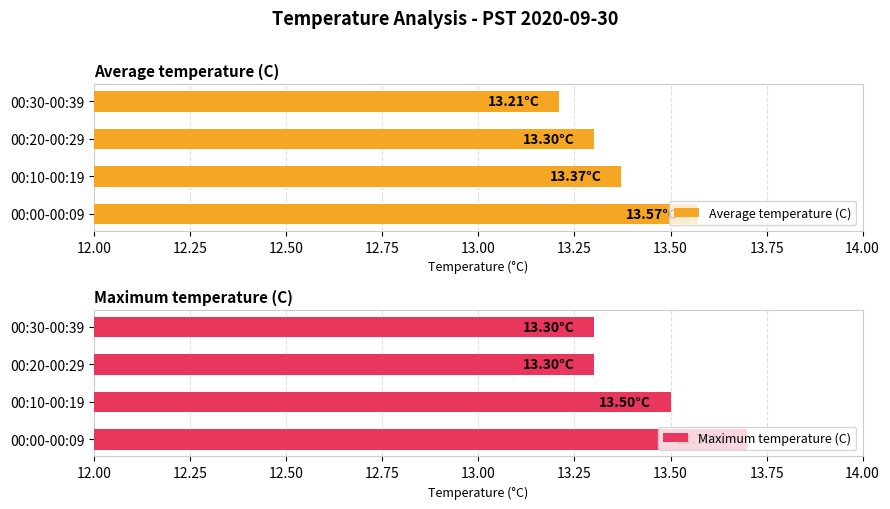

Which series has the widest spread of values?

Maximum temperature (C)